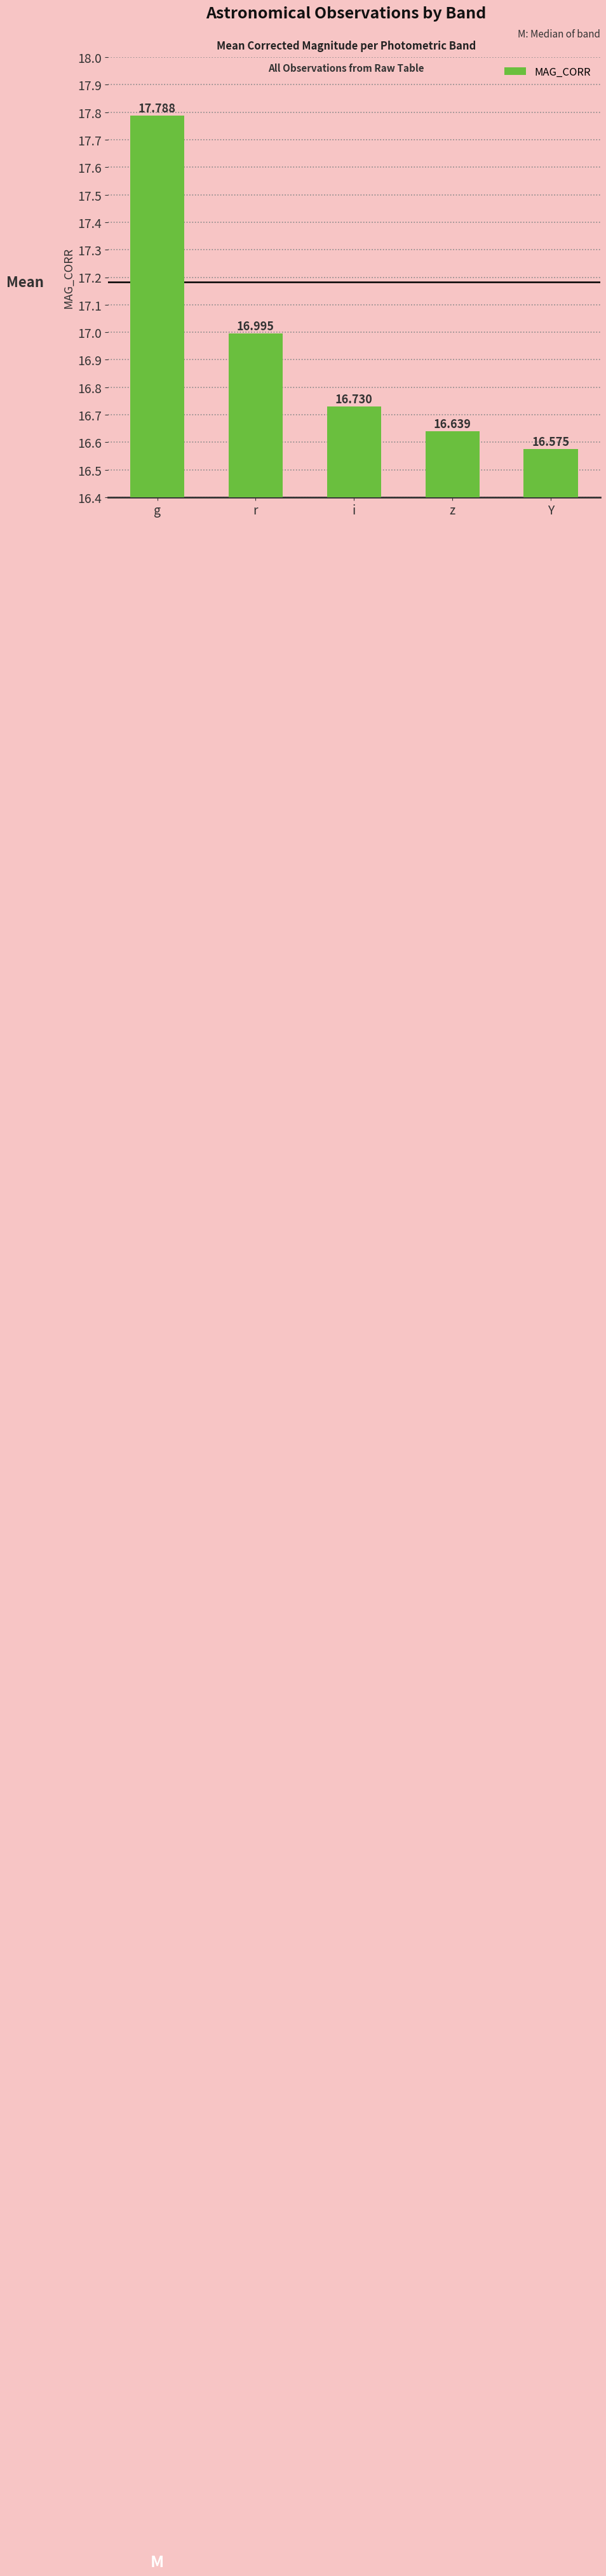

Reading left to right, extract all data points from this chart.

g=17.8	r=17.0	i=16.7	z=16.6	Y=16.6